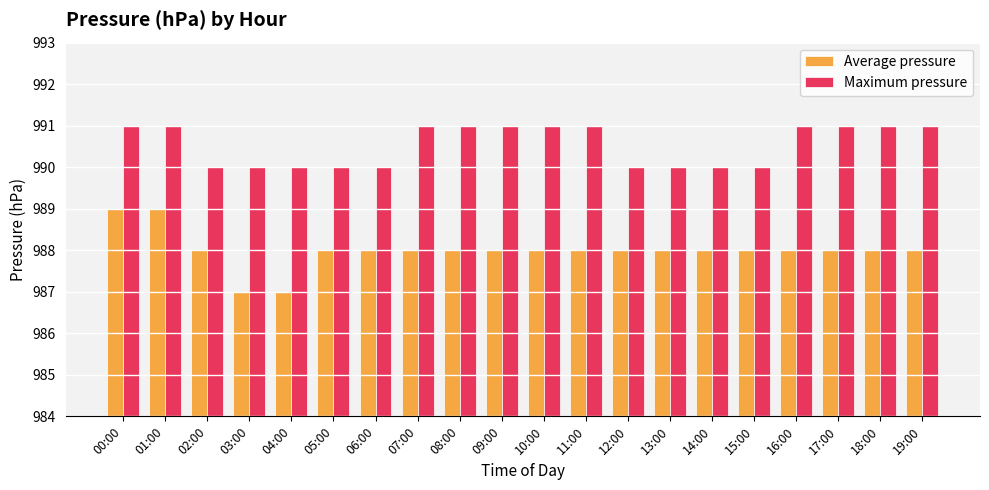

List the series in order of their peak value, lowest first.

Average pressure, Maximum pressure